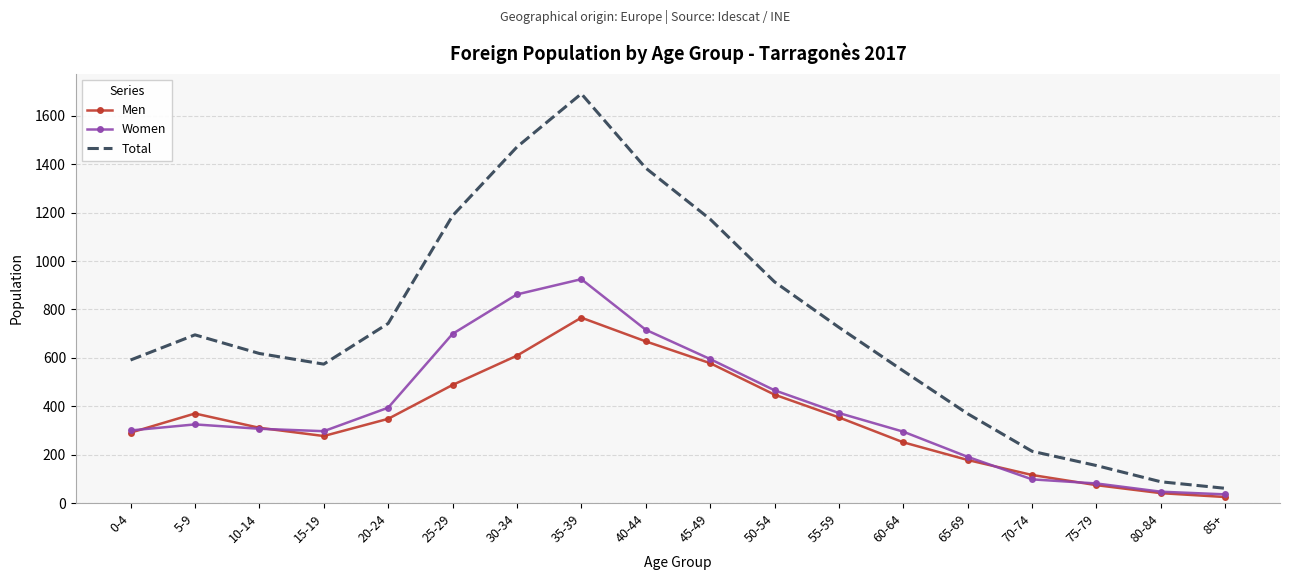

True or false: Women and Total intersect in this chart.

False